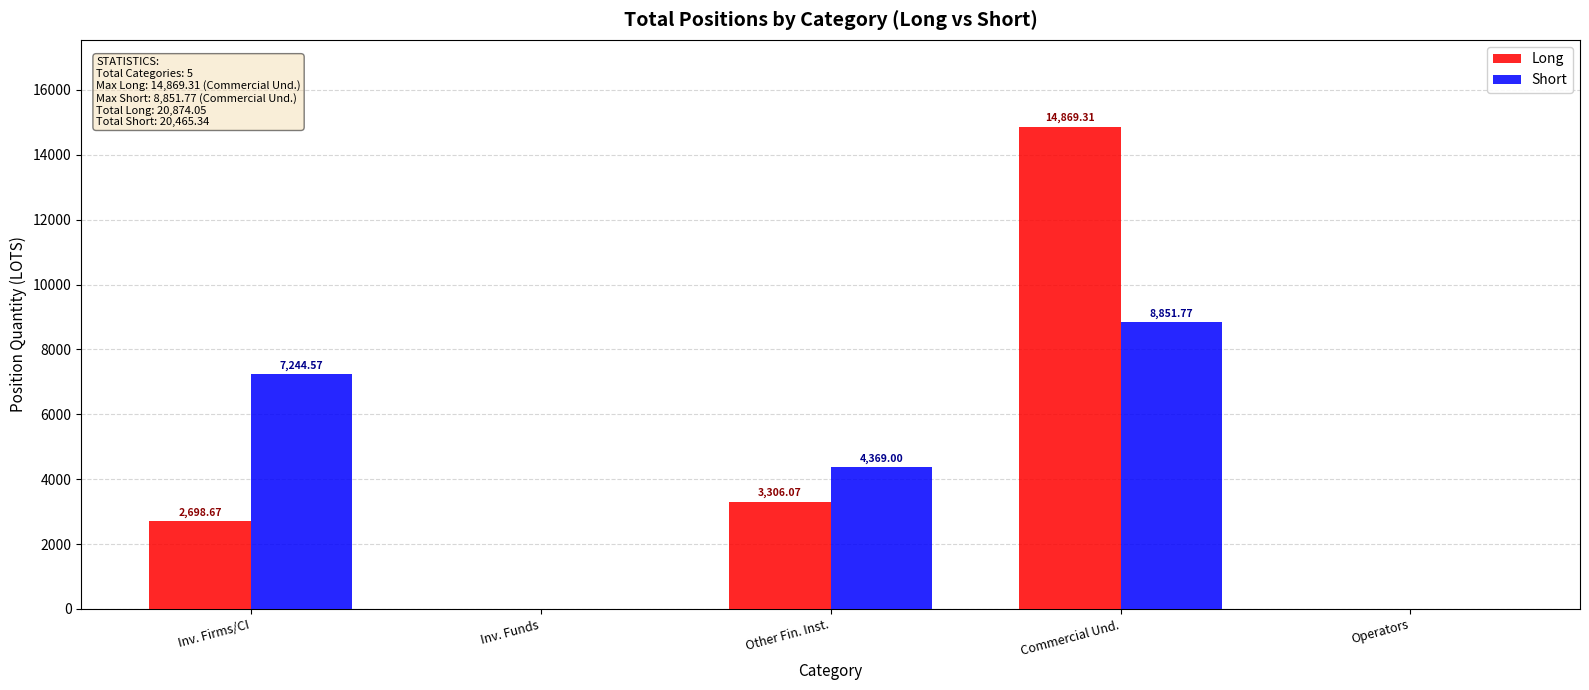

At which label is Long closest to 7434?

Other Fin. Inst.